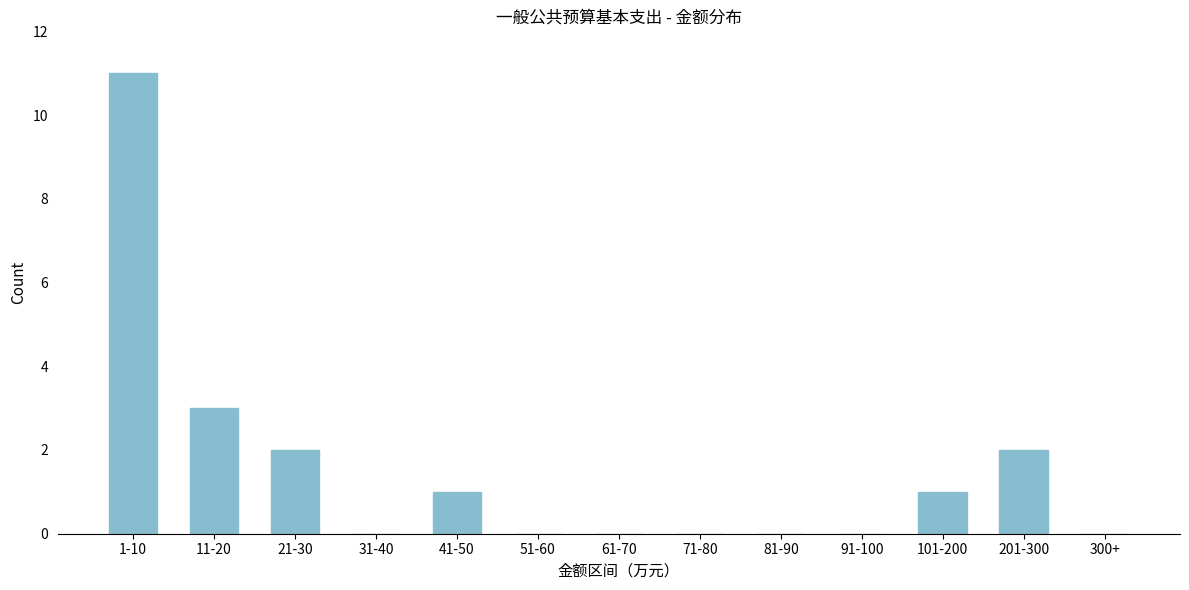

Reading right to left, extract all data points from this chart.

300+=0	201-300=2	101-200=1	91-100=0	81-90=0	71-80=0	61-70=0	51-60=0	41-50=1	31-40=0	21-30=2	11-20=3	1-10=11